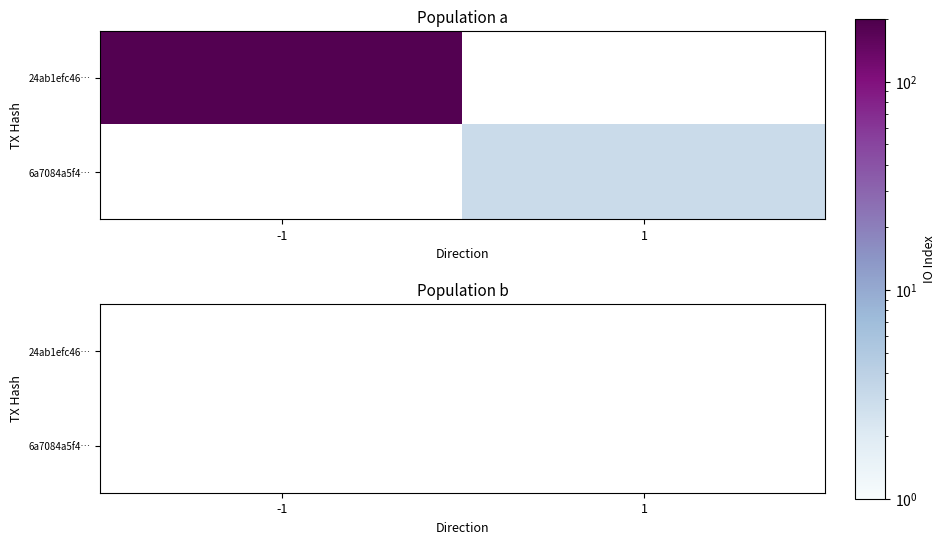

Rank the series by their average value, from highest to lowest.

24ab1efc46880505a1640c9dfaae7288d5deb50, 6a7084a5f40785ea5626af09fa0a1b7ce9350fa